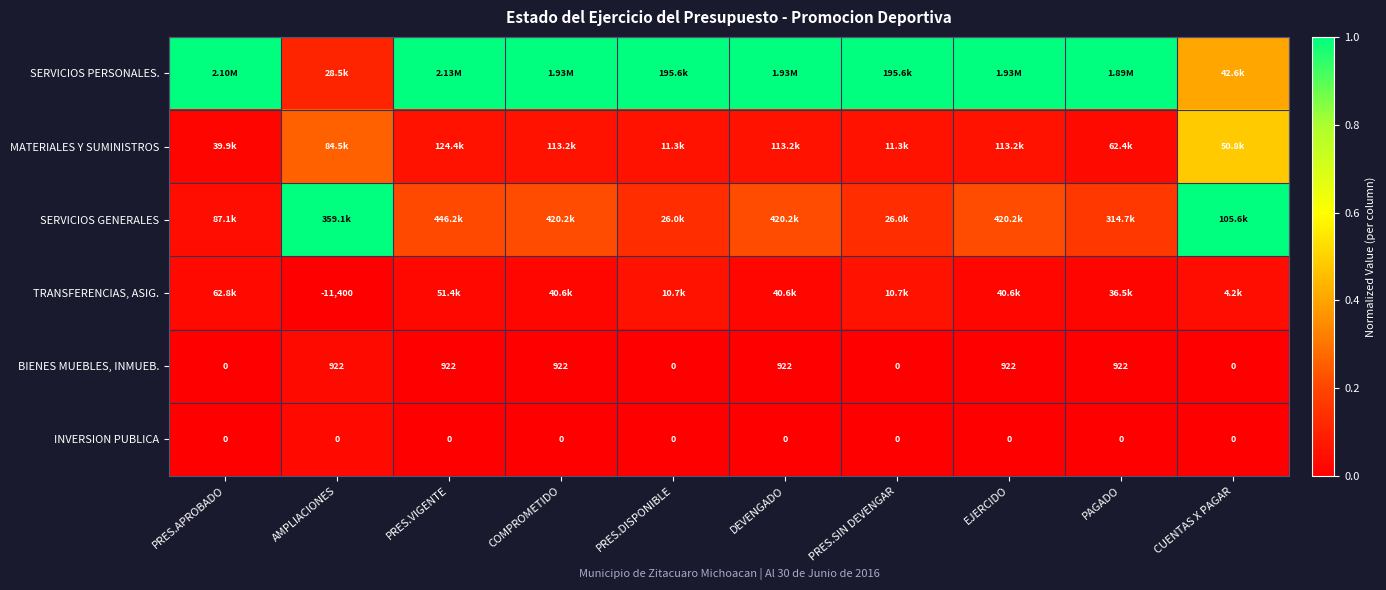

The TRANSFERENCIAS, ASIG. series shows 0.1 at PRES.DISPONIBLE. True or false?

True